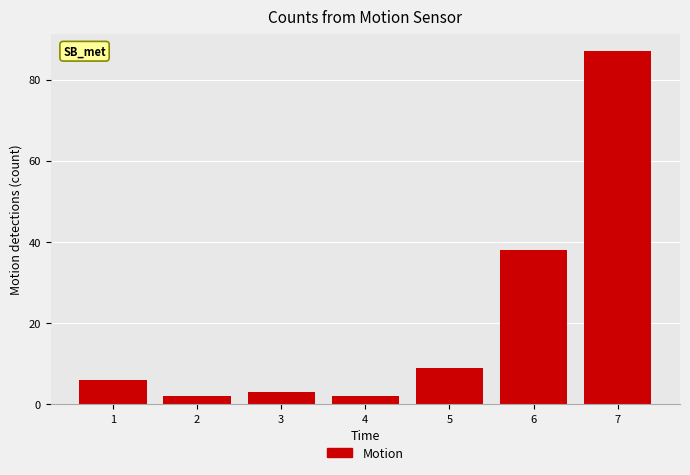

Reading left to right, extract all data points from this chart.

6	2	3	2	9	38	87